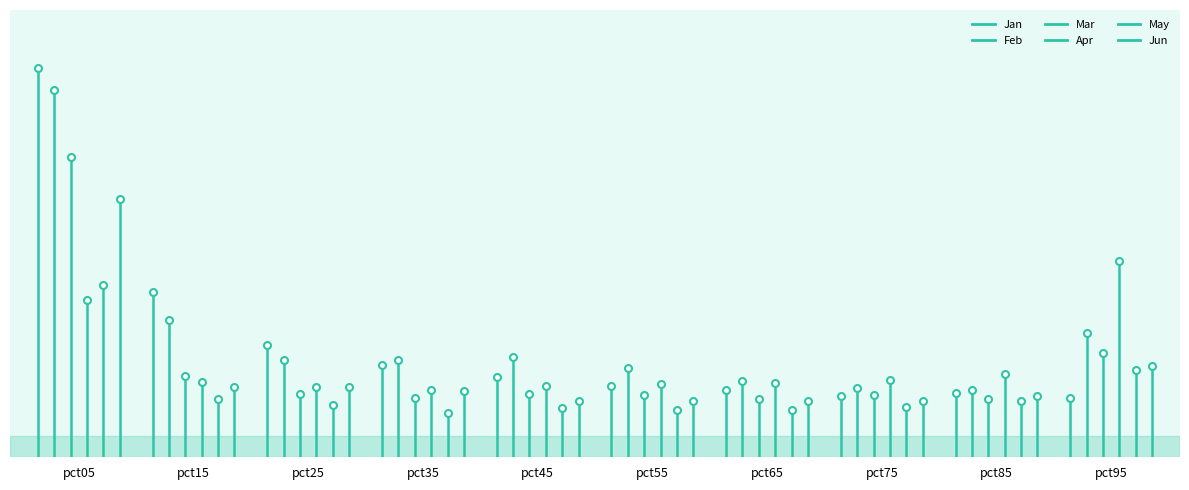

Where is Apr nearest to the value 0?

pct05